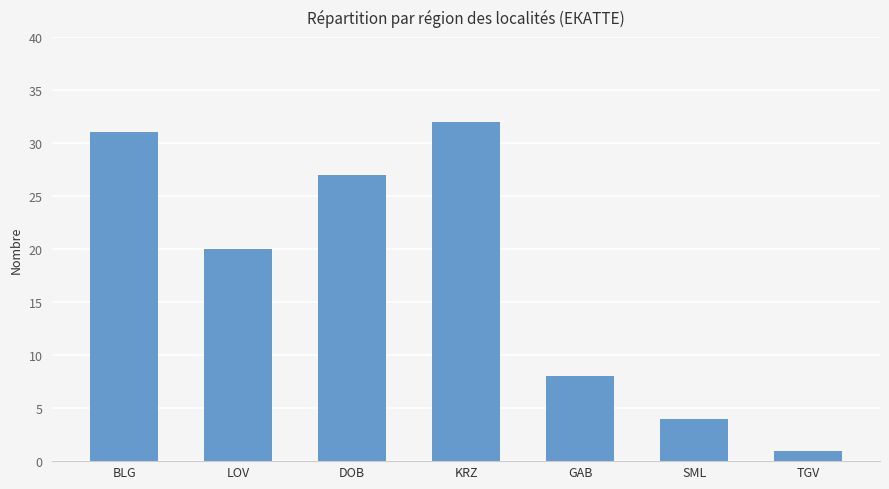

What is the greatest value displayed?

32